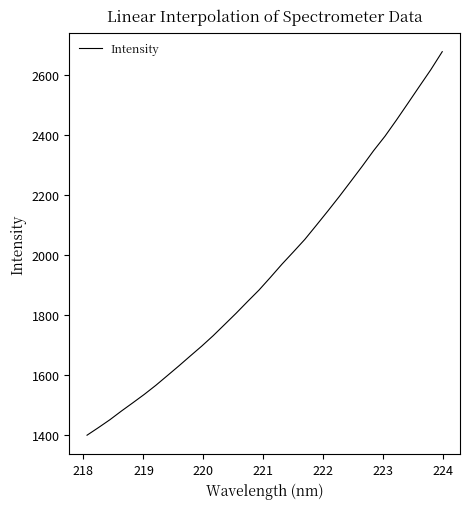

What is the minimum value shown in the chart?

1398.0